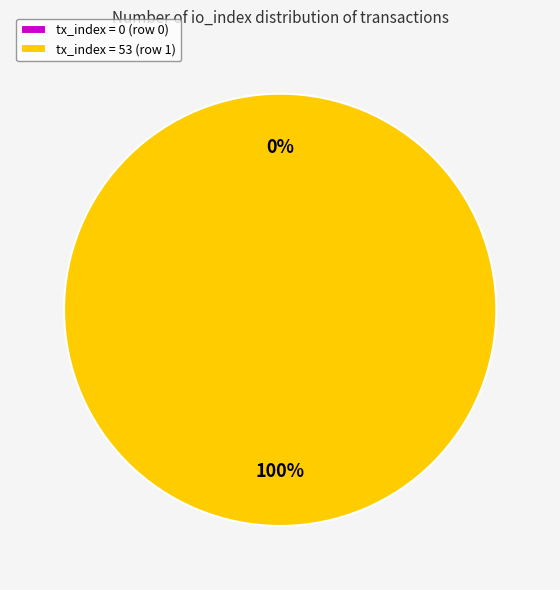

Between tx_index_53 and tx_index_0, which is larger?

tx_index_53